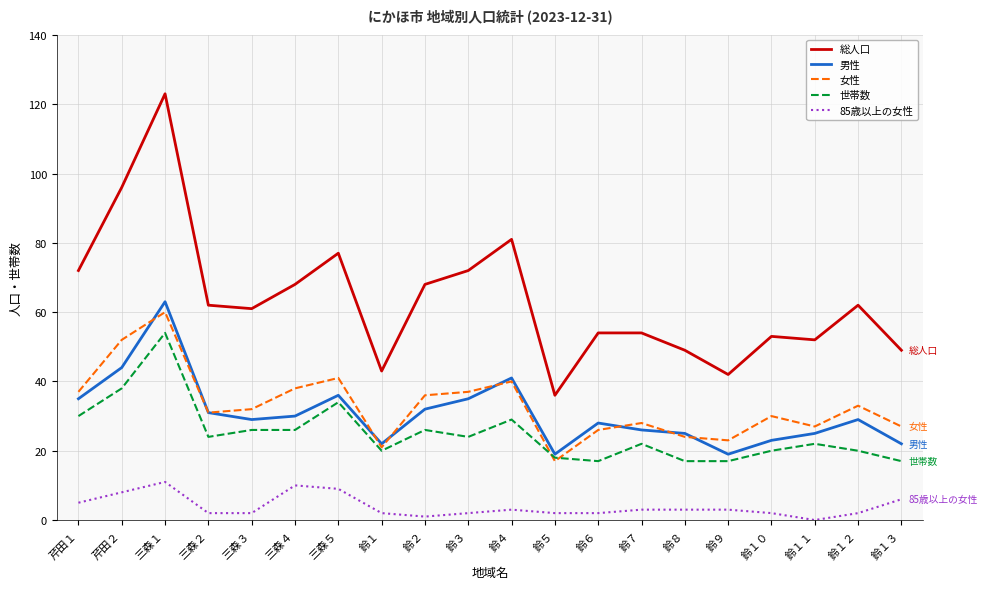

Does the chart have visible grid lines?

Yes